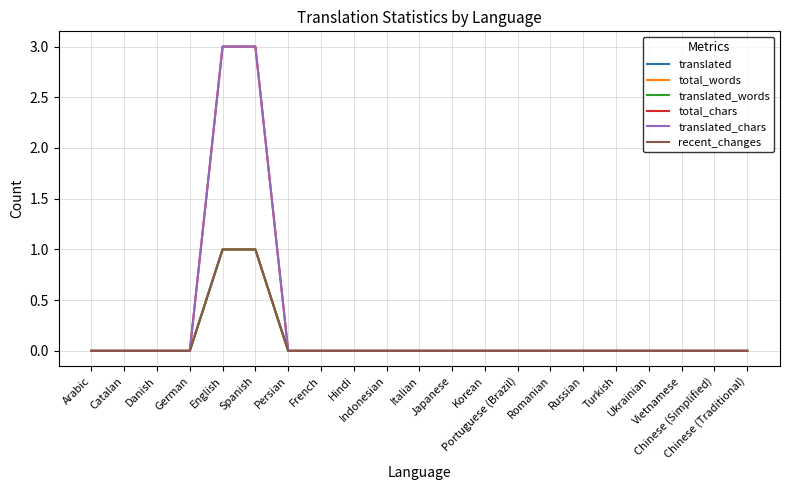

Reading left to right, what are all the values shown in this chart?

translated: 0	0	0	0	1	1	0	0	0	0	0	0	0	0	0	0	0	0	0	0	0
total_words: 0	0	0	0	1	1	0	0	0	0	0	0	0	0	0	0	0	0	0	0	0
translated_words: 0	0	0	0	1	1	0	0	0	0	0	0	0	0	0	0	0	0	0	0	0
total_chars: 0	0	0	0	3	3	0	0	0	0	0	0	0	0	0	0	0	0	0	0	0
translated_chars: 0	0	0	0	3	3	0	0	0	0	0	0	0	0	0	0	0	0	0	0	0
recent_changes: 0	0	0	0	1	1	0	0	0	0	0	0	0	0	0	0	0	0	0	0	0